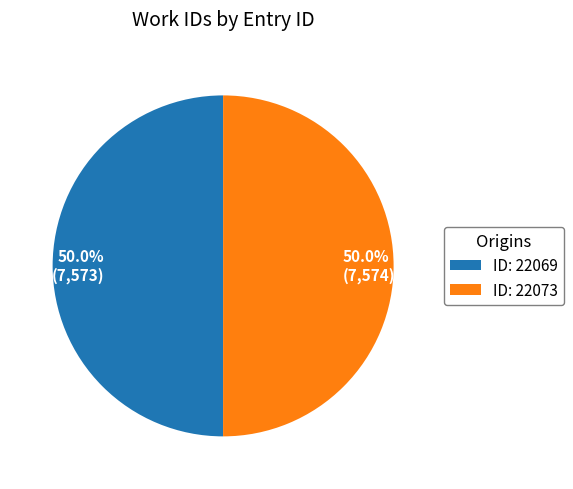

What is the ratio of the value at ID: 22073 to the value at ID: 22069?

1.0